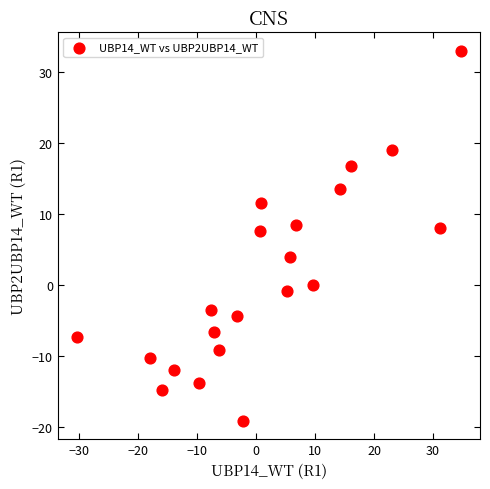

What is the range of X values (max minus min)?

65.0